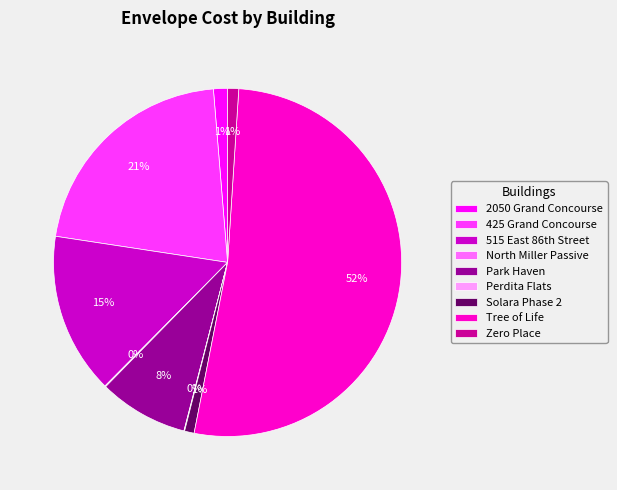

The Solara Phase 2 slice represents 1% of the pie. True or false?

True